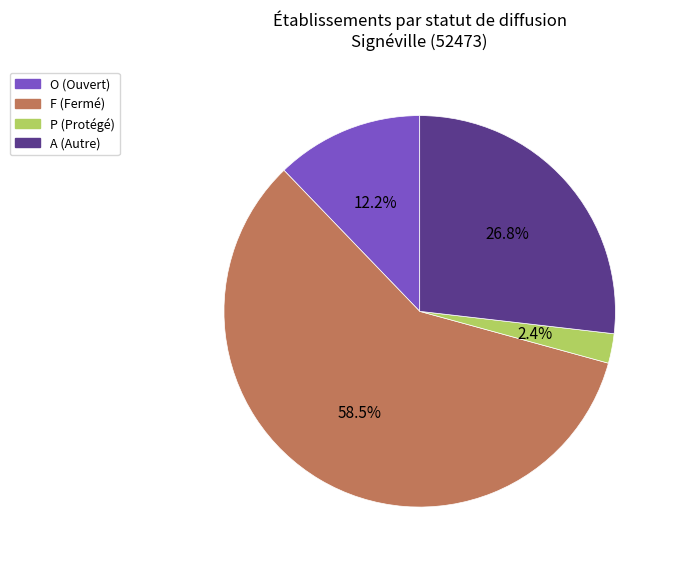

How many slices are in this pie chart?

4